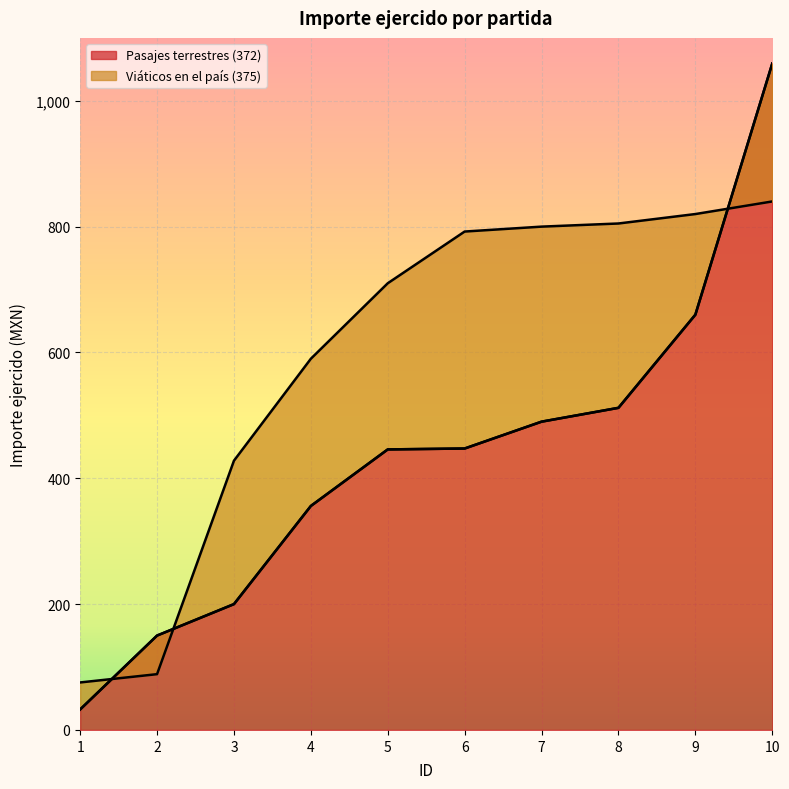

What is the lowest value of the Pasajes terrestres (372) series?

32.6